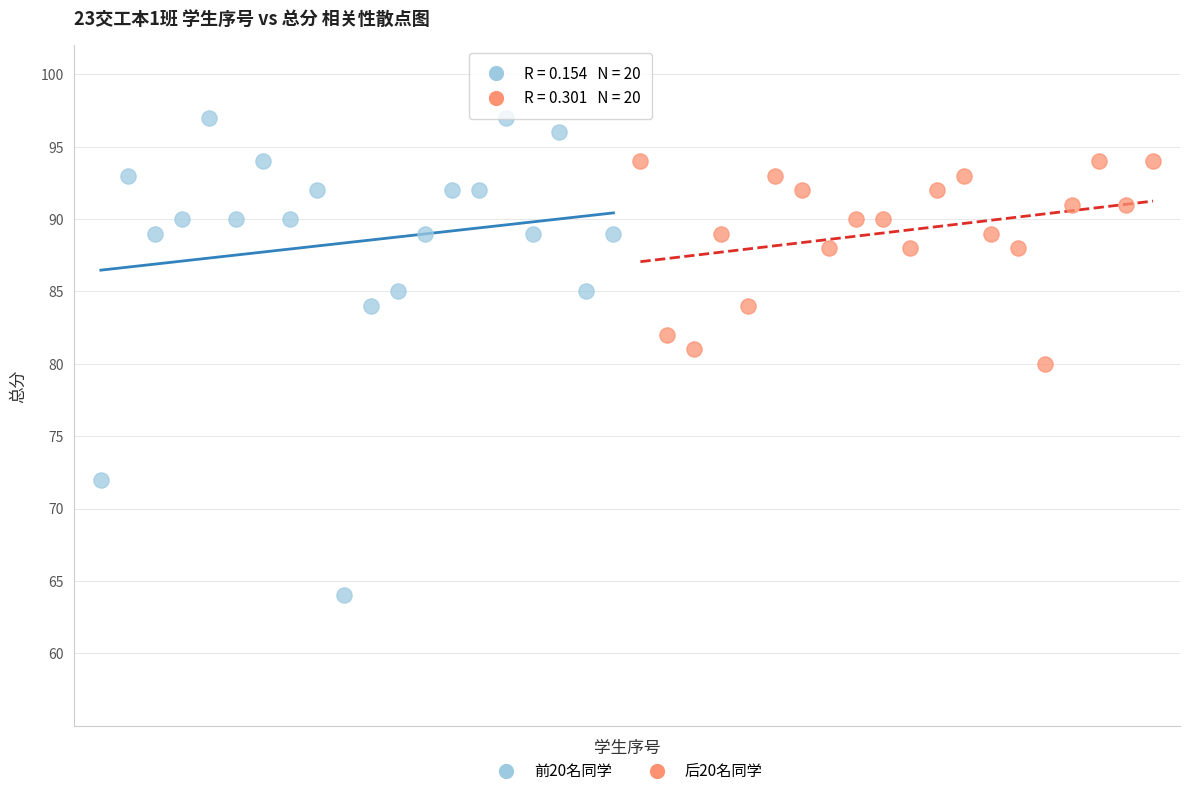

What are all the series names shown in the legend?

前20名同学, 后20名同学